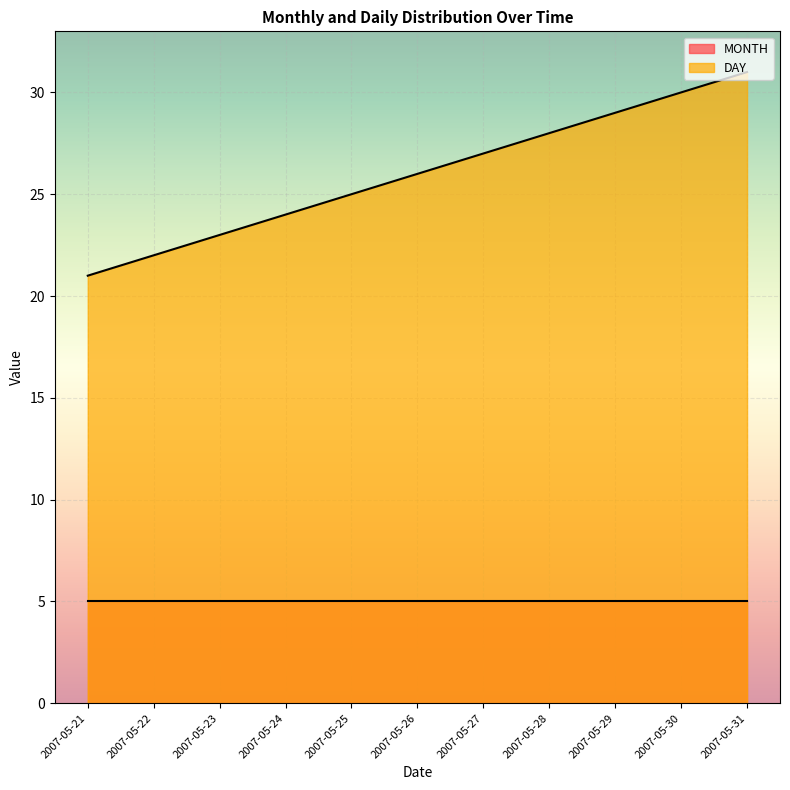

What is the value of the 3rd point from the left?

23